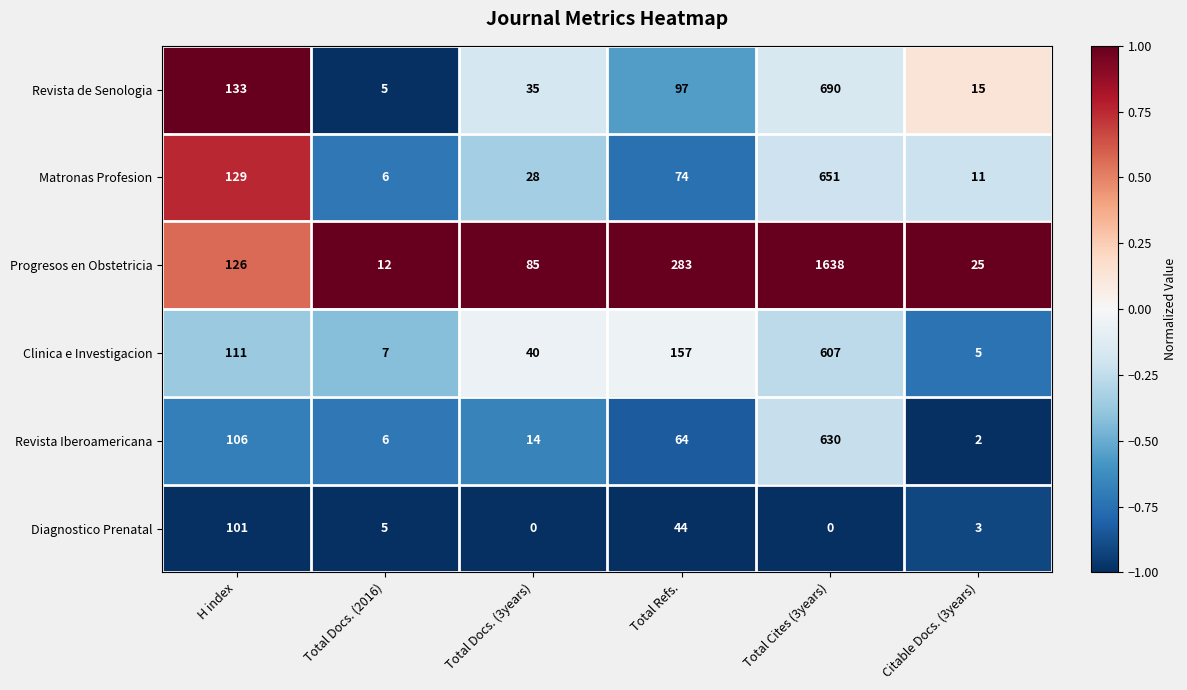

The Revista Iberoamericana series shows 1 at Citable Docs. (3years). True or false?

False